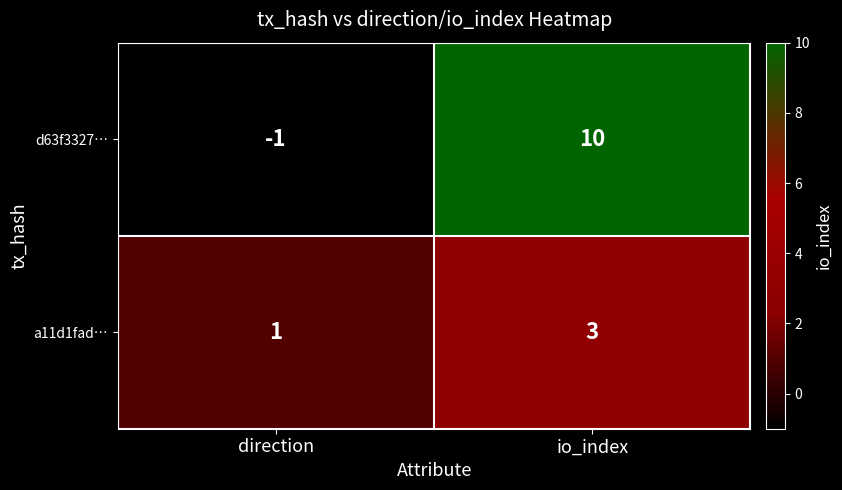

Where is d63f3327… nearest to the value 4?

direction